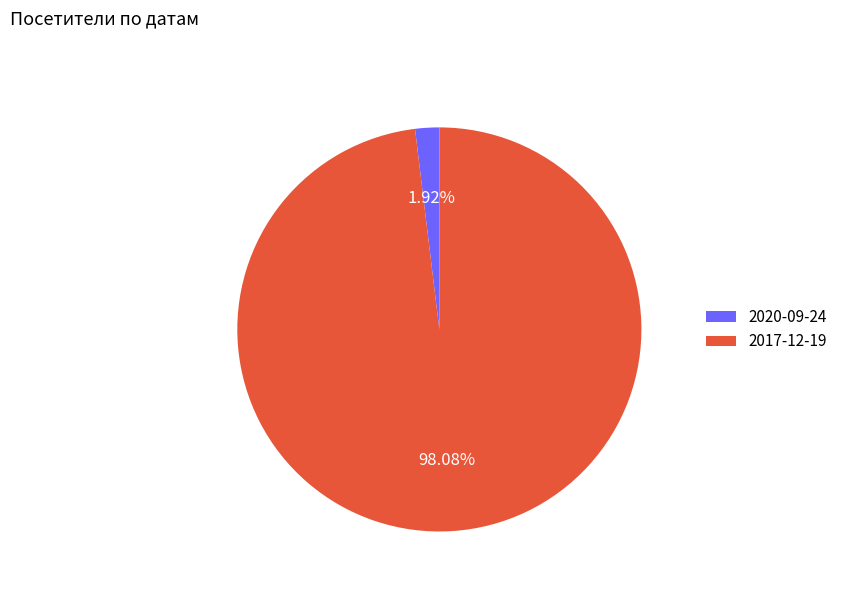

Rank the categories by value from lowest to highest.

2020-09-24, 2017-12-19